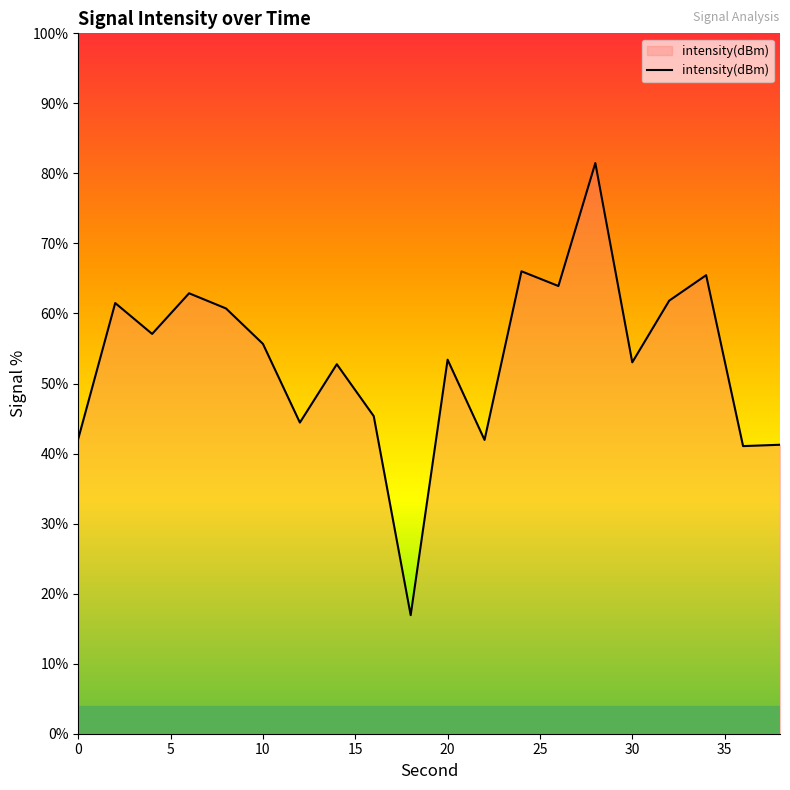

What is the minimum value shown in the chart?

16.9